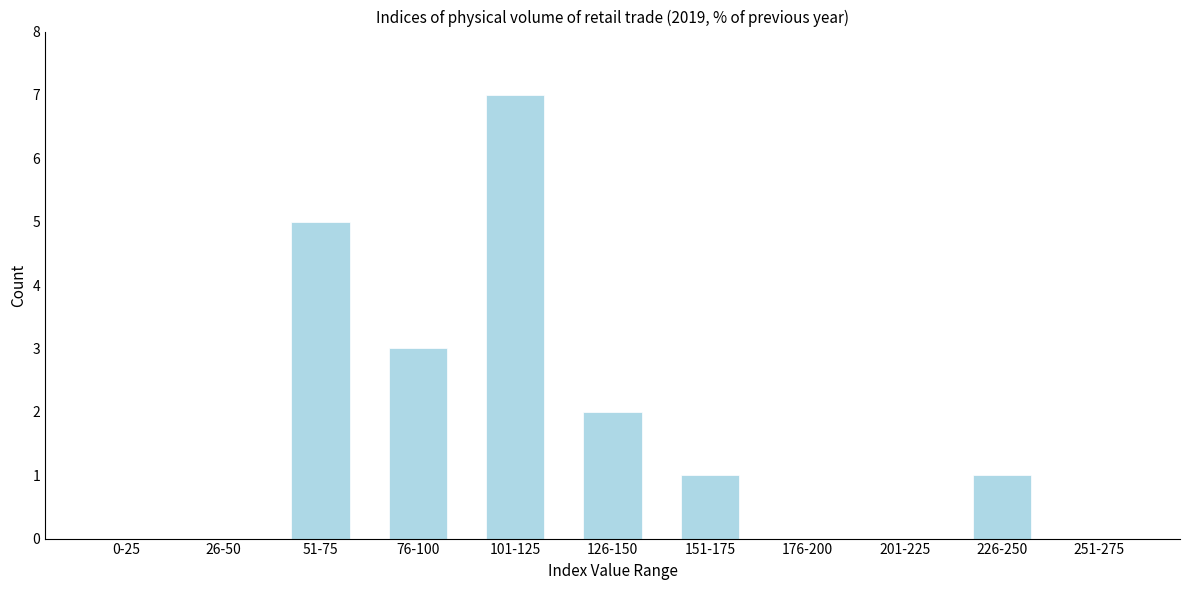

Reading left to right, extract all data points from this chart.

0-25=0	26-50=0	51-75=5	76-100=3	101-125=7	126-150=2	151-175=1	176-200=0	201-225=0	226-250=1	251-275=0